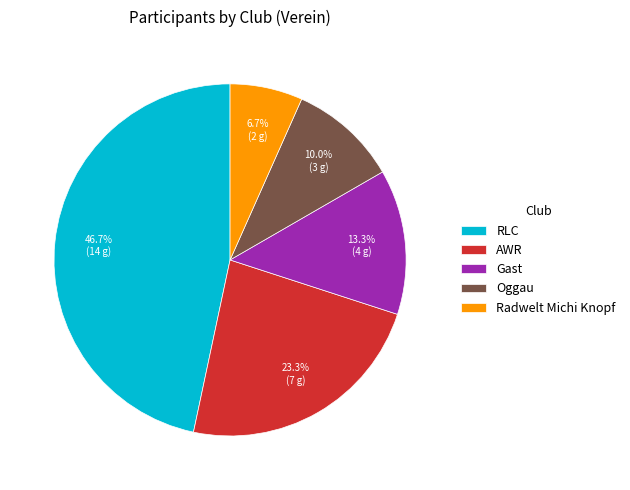

To the nearest percent, what is the difference between the largest and smallest slice percentages?

40%